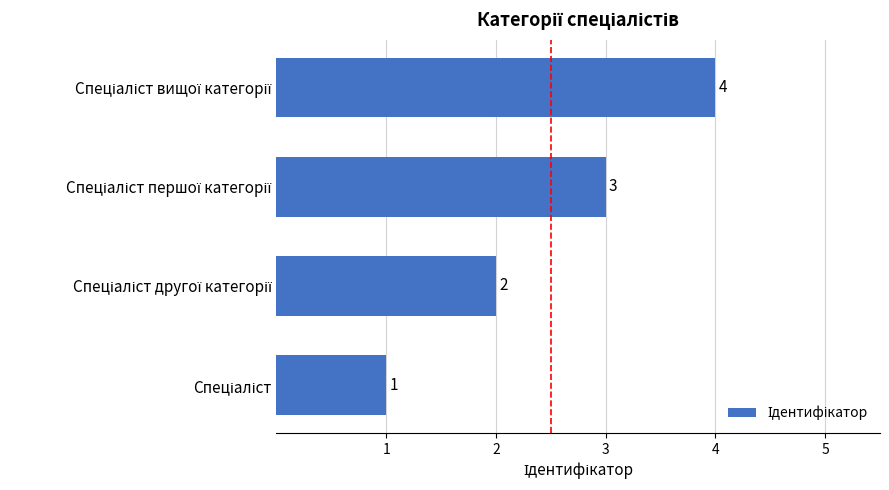

What is the sum of all values?

10